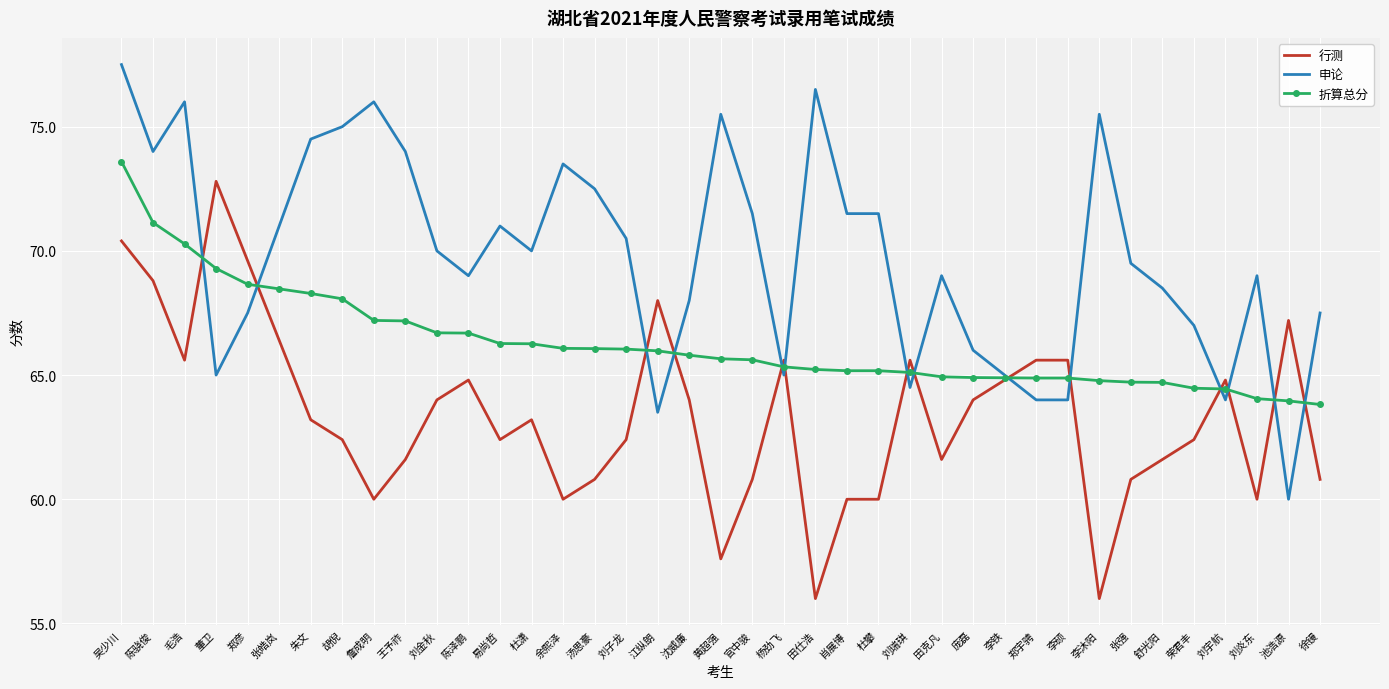

At which label does 申论 first exceed 70?

吴少川